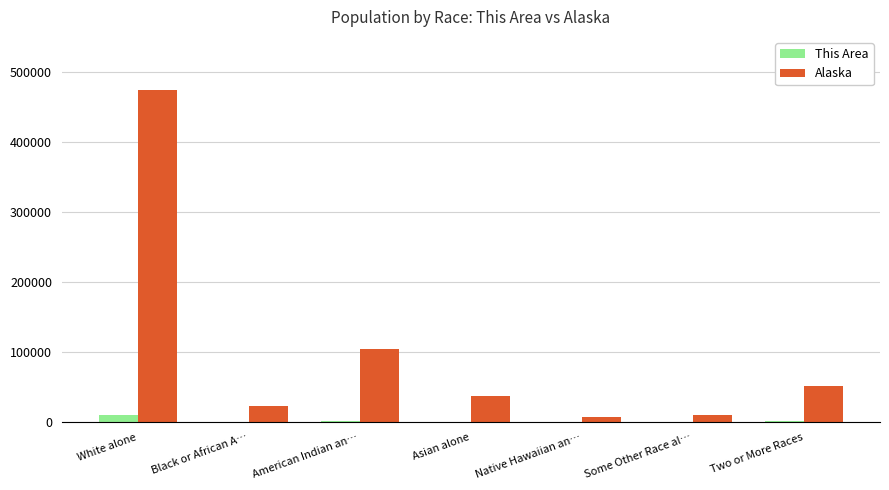

The value of Alaska at American Indian an… is 53186. True or false?

False